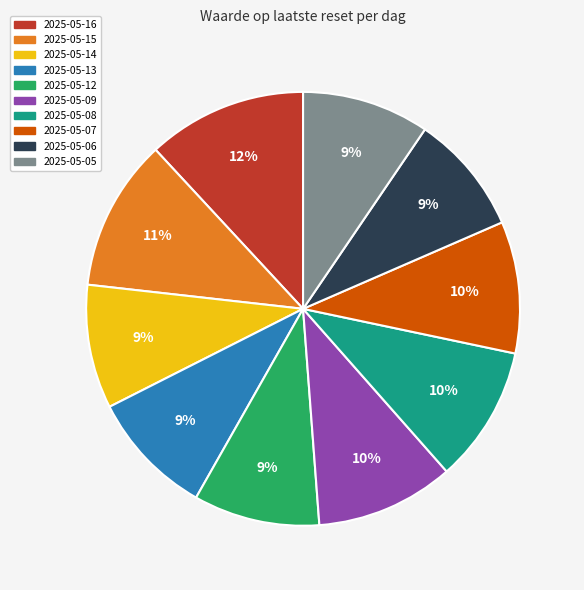

What is the ratio of the value at 2025-05-16 to the value at 2025-05-07?

1.2